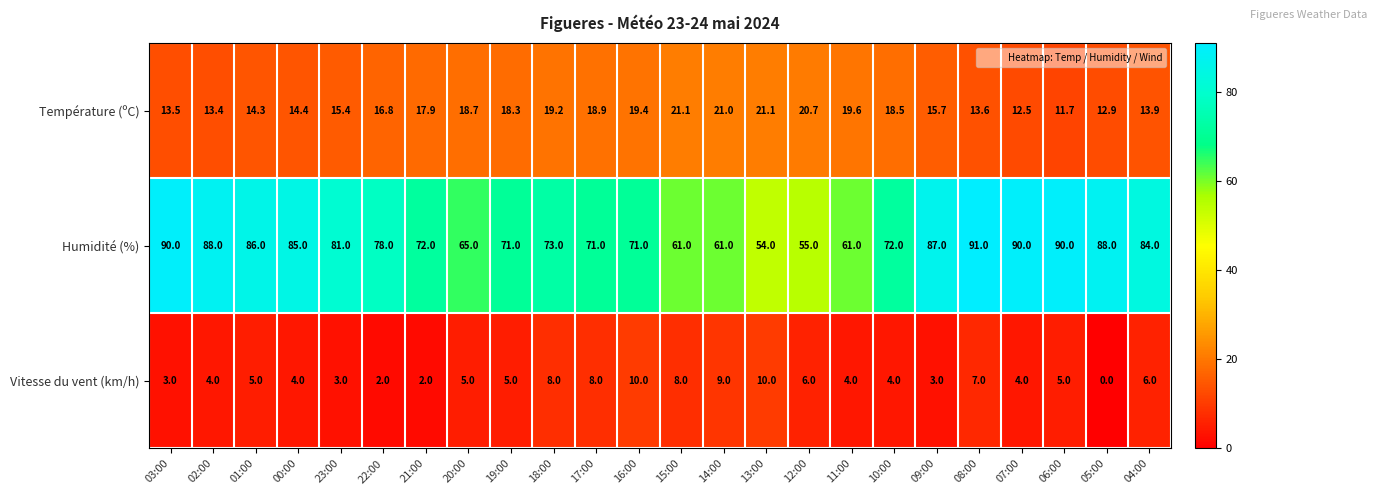

At how many categories does at least one series exceed 26?

24